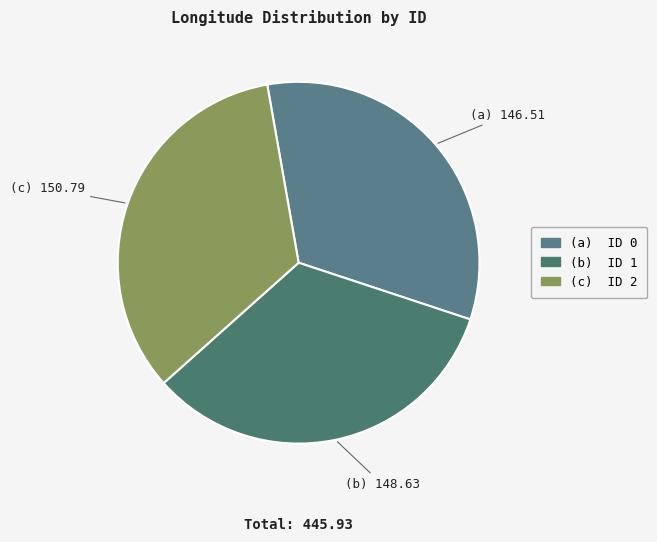

How many segments does this pie chart have?

3